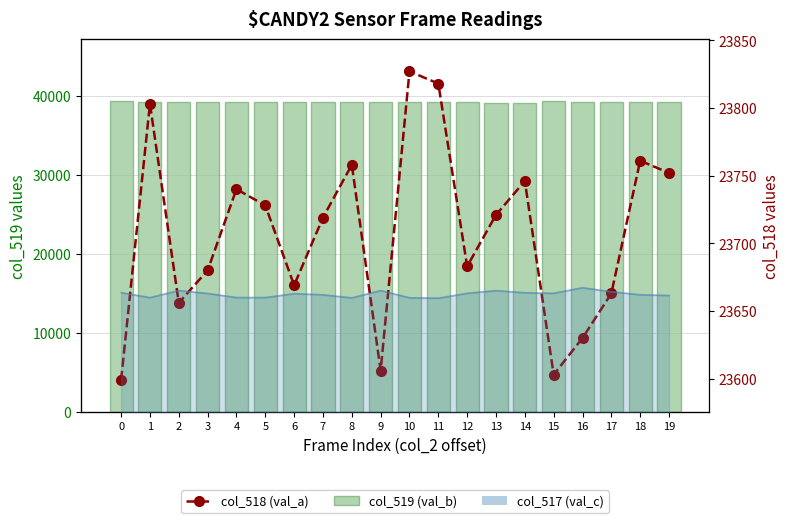

What is the average value of the col_519 (val_b) series?

39195